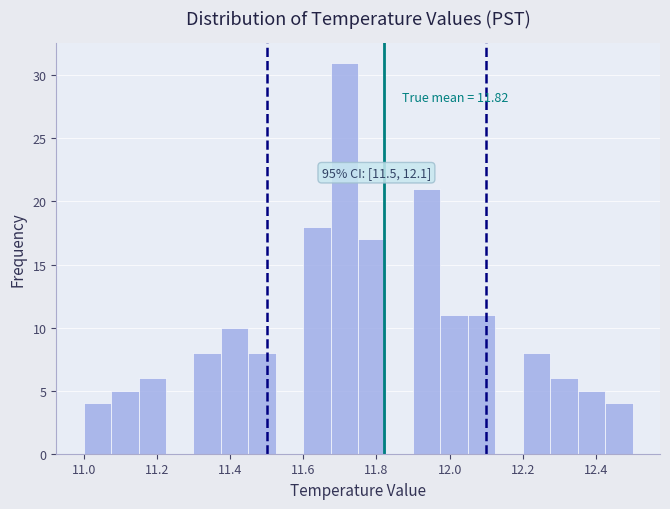

Around what value on the x-axis is the tallest bar? Give the approximate position of its centre, as read against the axis.

11.72